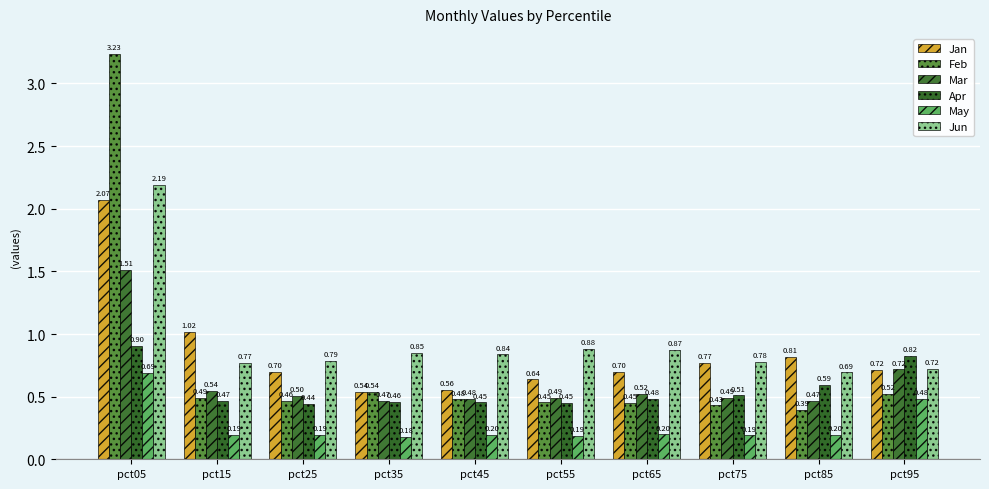

Where is Feb nearest to the value 1?

pct35